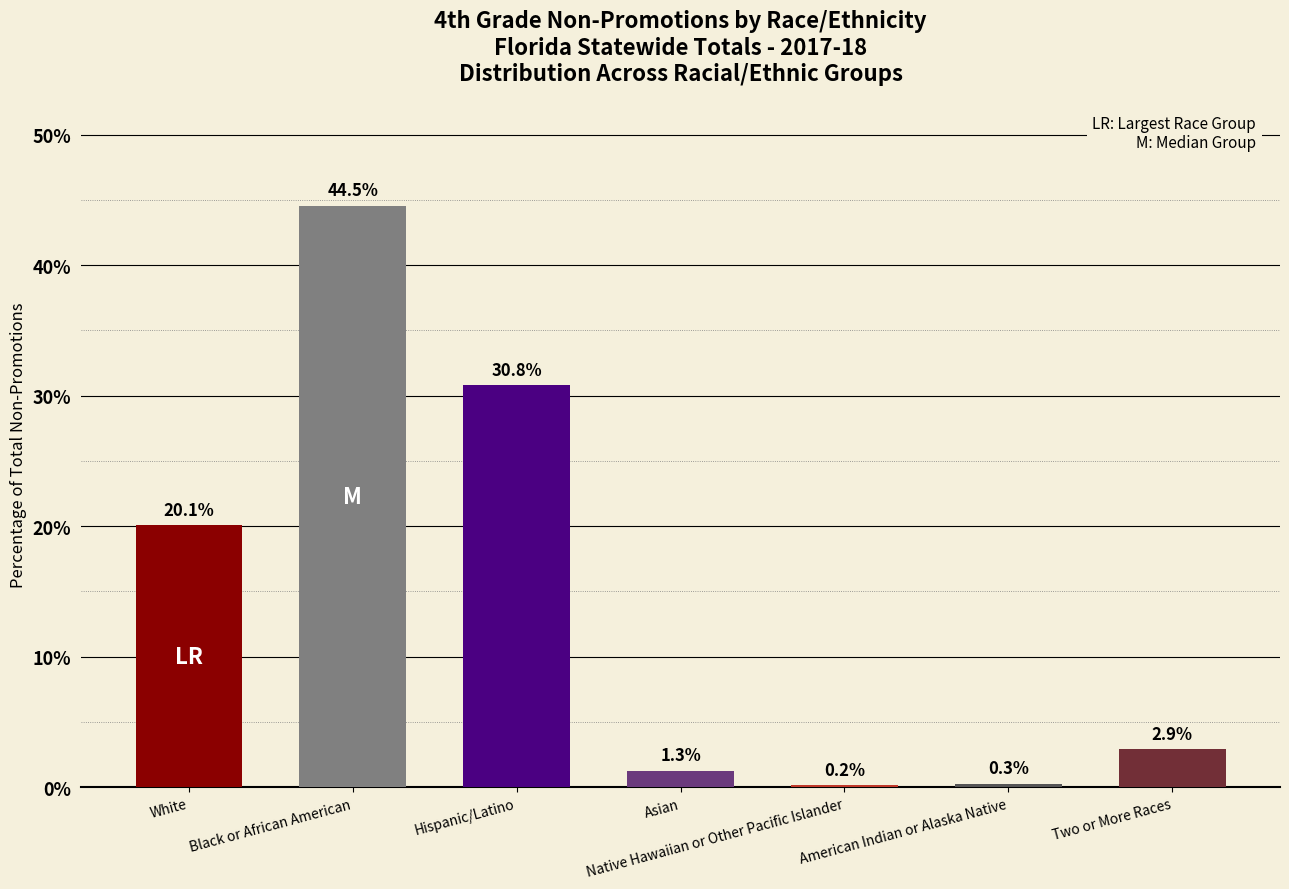

Which category has the highest value across all series?

Black or African American